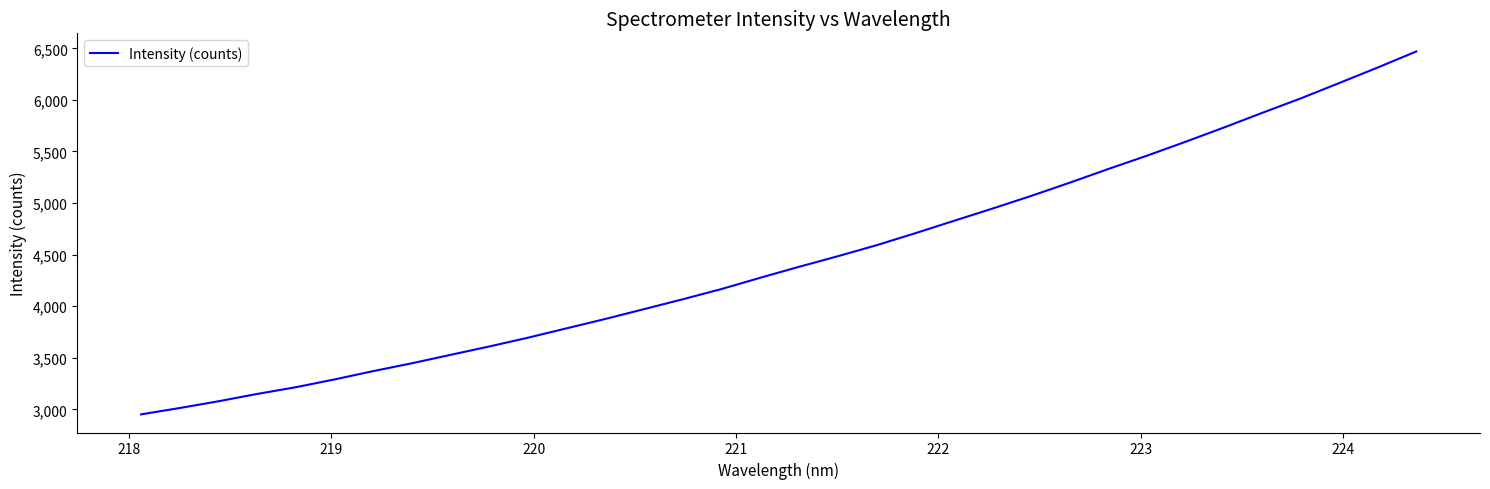

How many lines are shown in the chart?

1